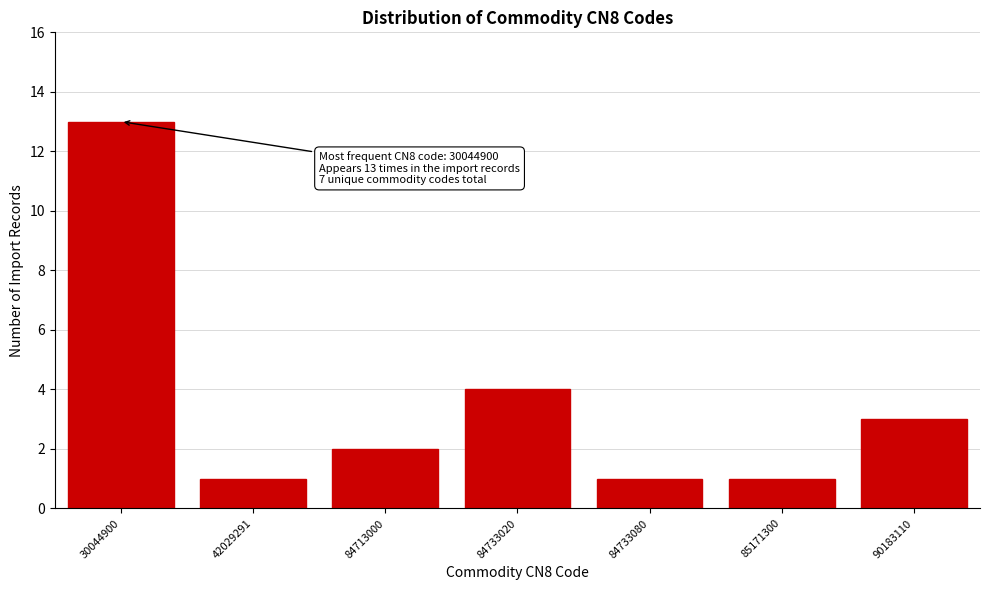

Reading left to right, transcribe all the data shown in this chart.

13	1	2	4	1	1	3